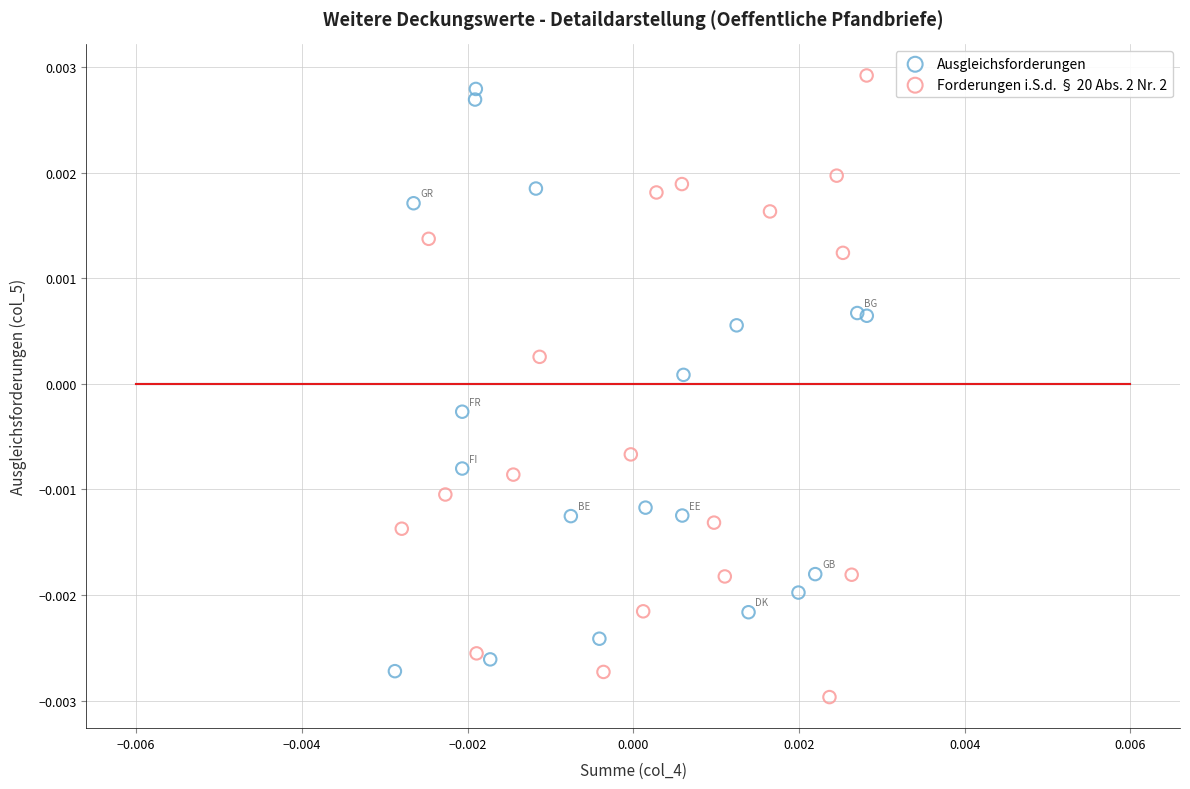

Which series reaches the minimum Y coordinate?

Forderungen i.S.d. § 20 Abs. 2 Nr. 2